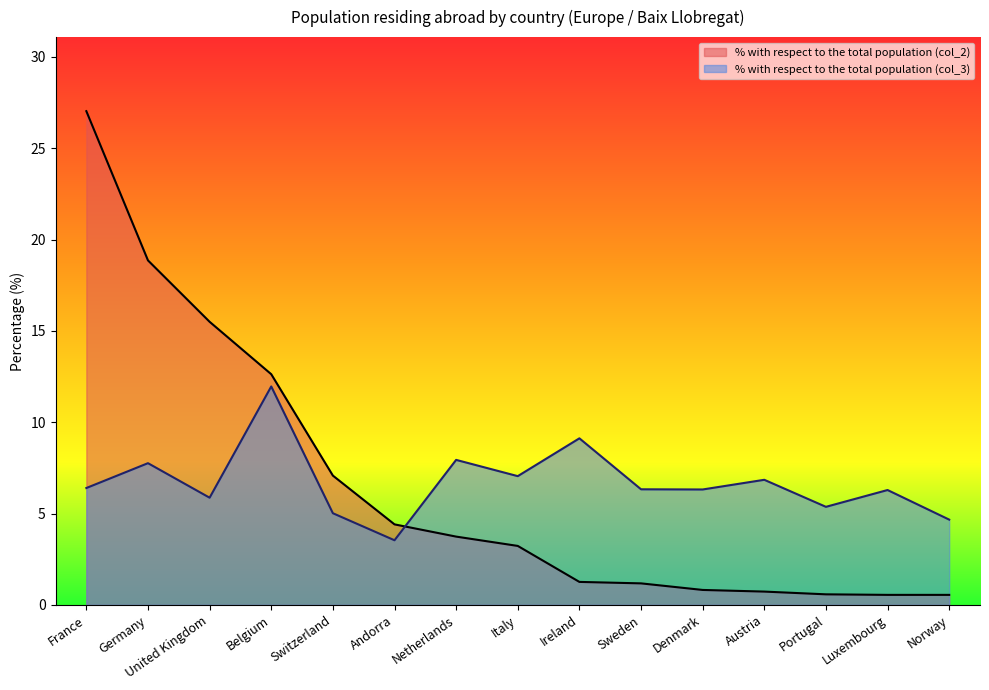

Does the chart have visible grid lines?

No